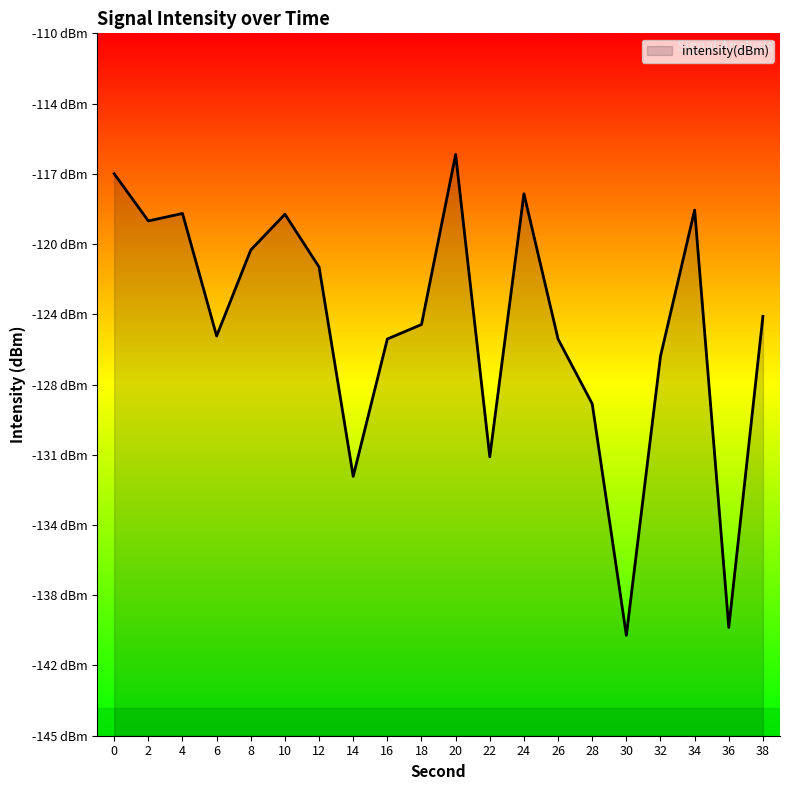

What is the value of the 18th point from the left?

-118.8